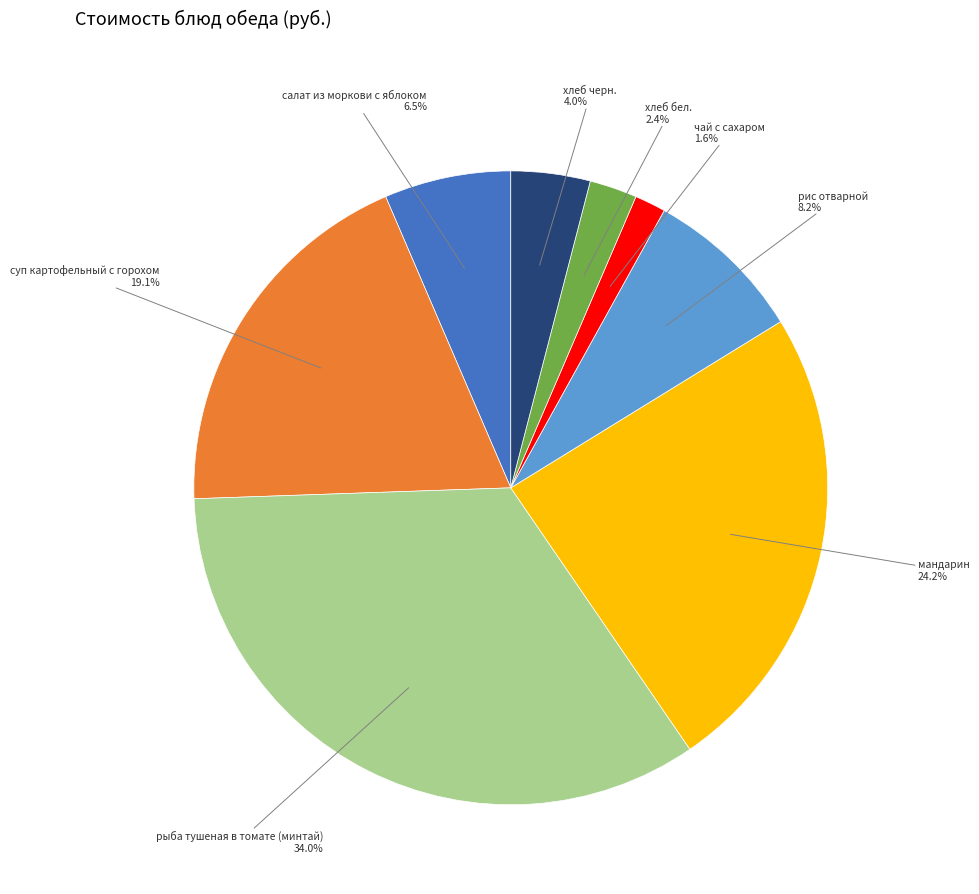

Does any single category account for the majority?

No